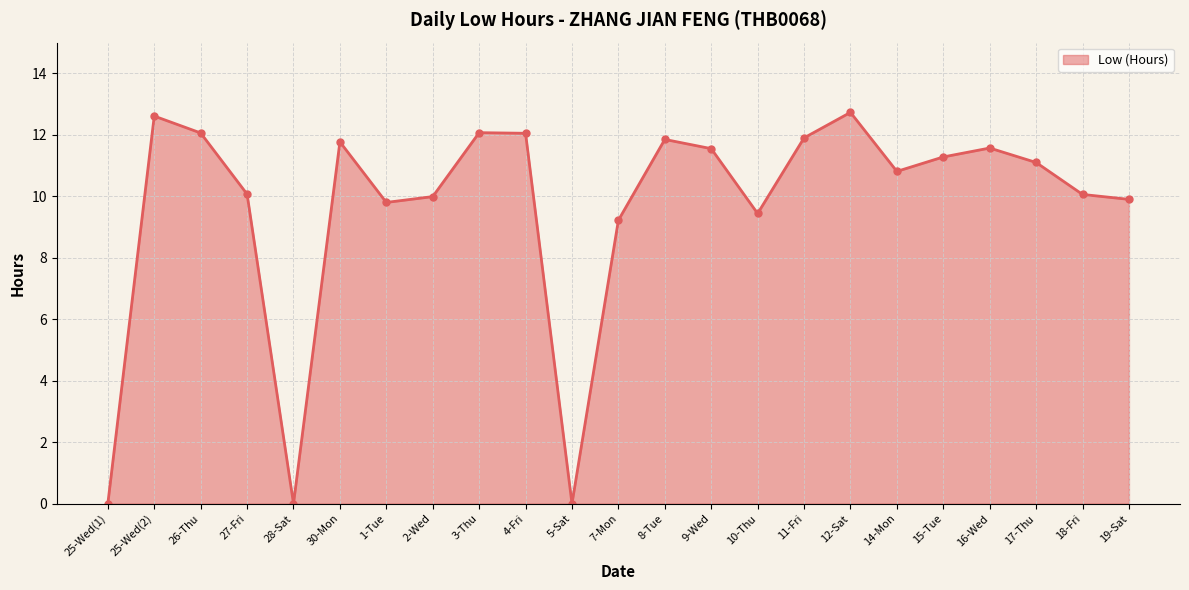

What is the sum of all values?

221.8